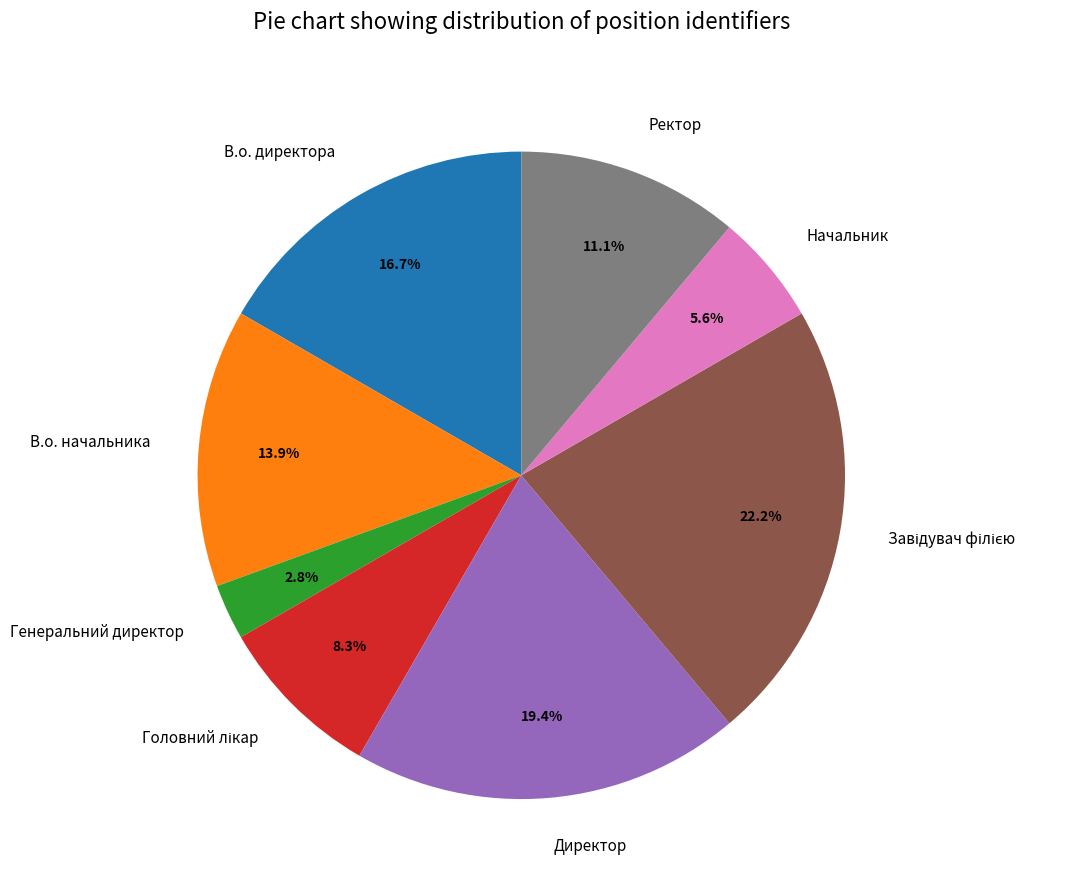

Is there a majority slice in this chart?

No